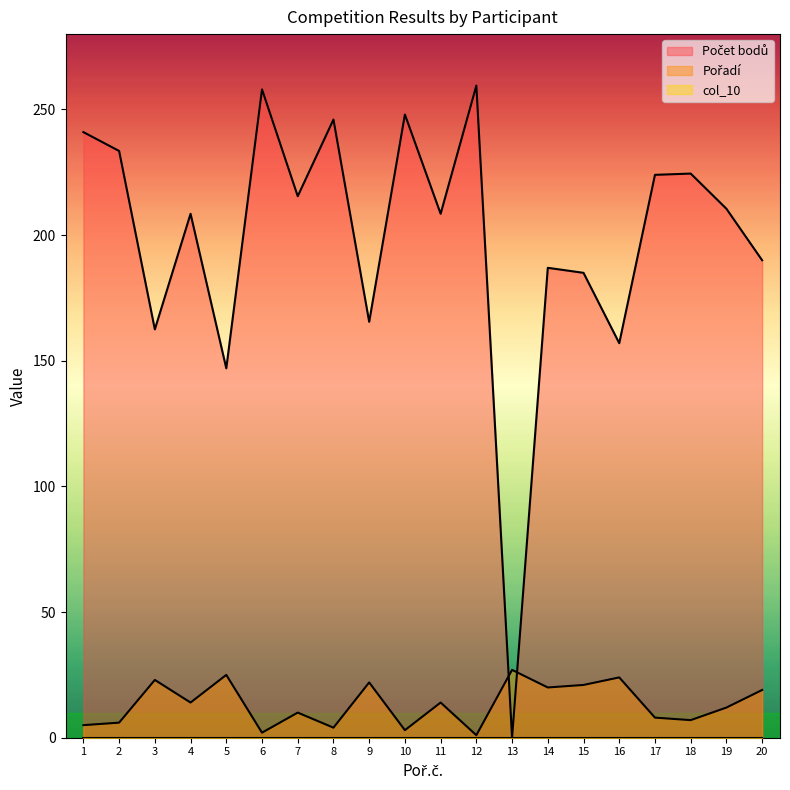

How many times do Pořadí and Počet bodů cross each other?

2